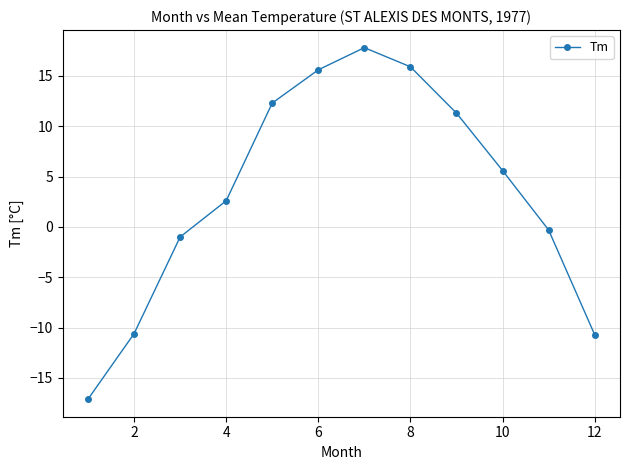

How many points are higher than both their immediate neighbors (excluding endpoints)?

1